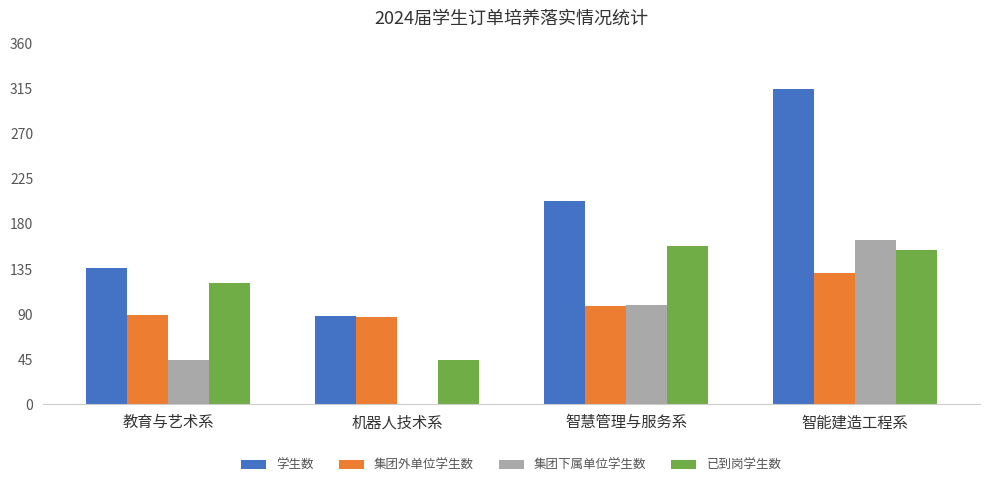

What is the sum of the 已到岗学生数 values at 智慧管理与服务系 and 智能建造工程系?

312